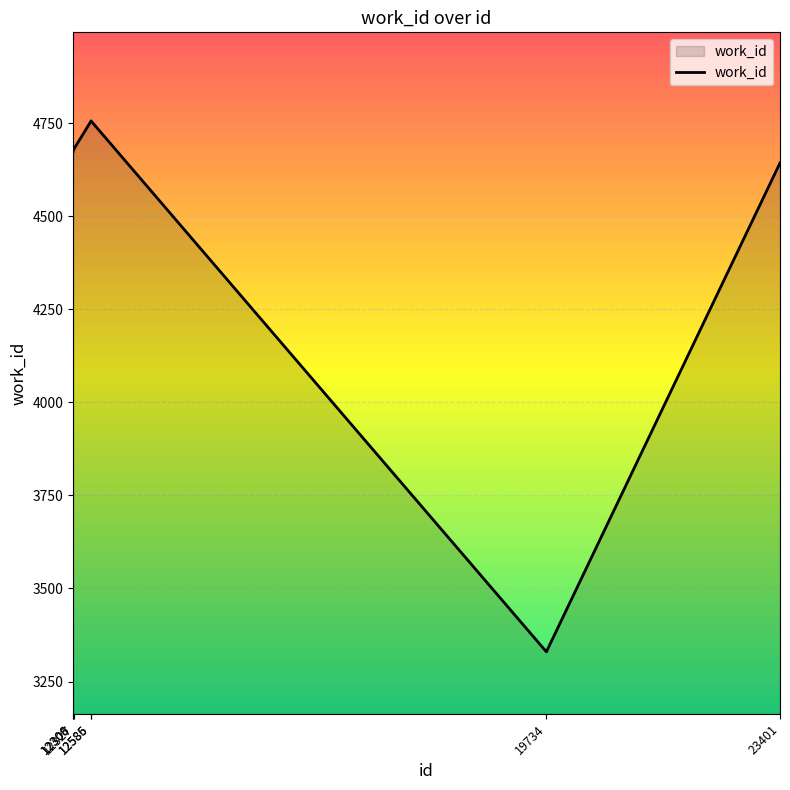

What is the difference between the maximum and second lowest values?

113